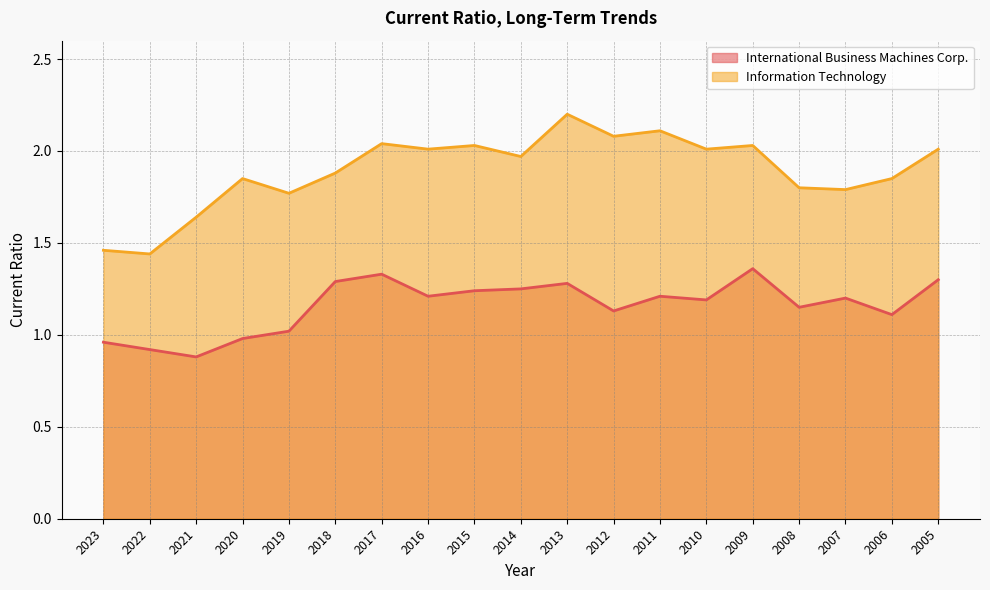

In Information Technology_line, how many points are higher than both neighbors (excluding endpoints)?

6